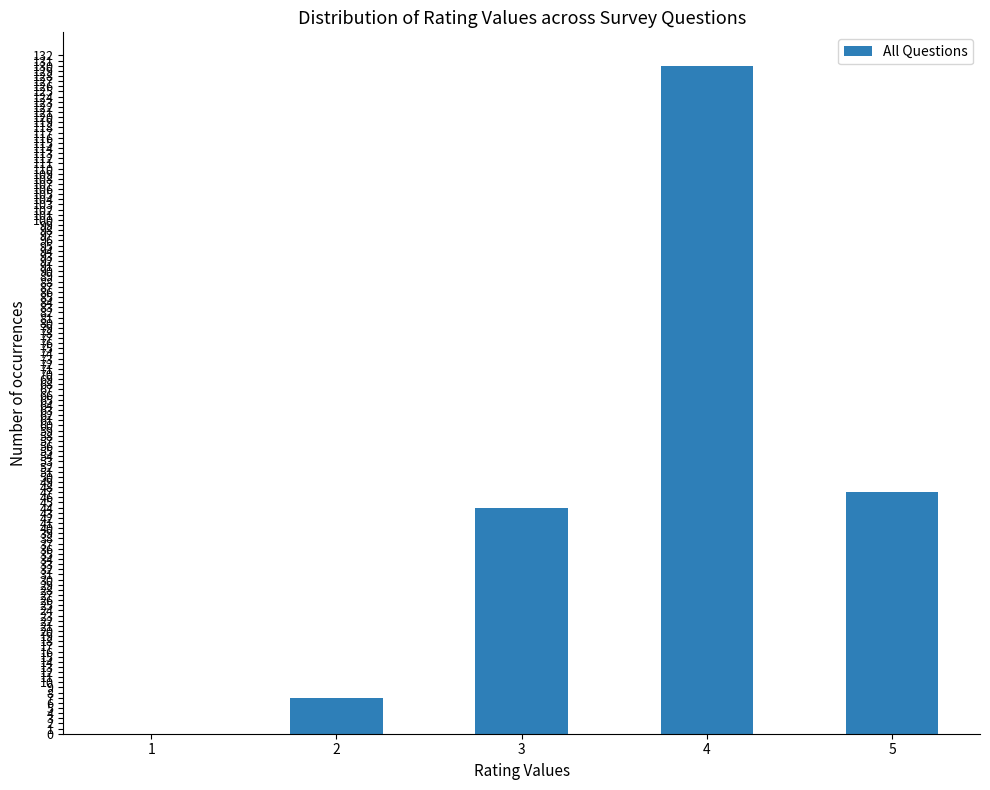

Count the number of data series in this chart.

1